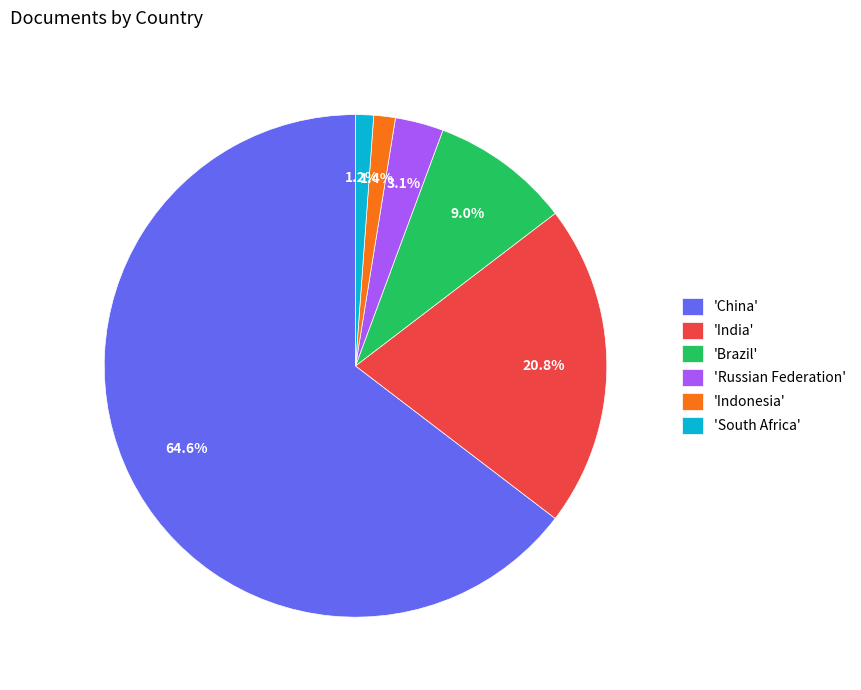

Is the sum of 'Brazil' and 'South Africa' greater than half?

No